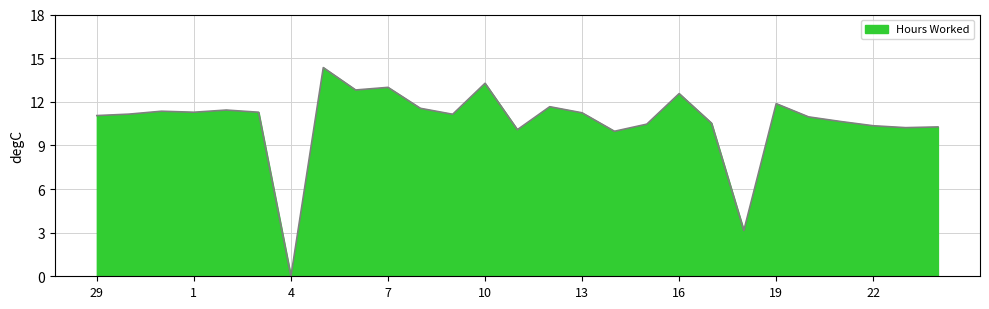

Reading left to right, extract all data points from this chart.

29=11.1	30=11.2	31=11.3	1=11.3	2=11.4	3=11.3	4=0.0	5=14.3	6=12.8	7=13.0	8=11.6	9=11.1	10=13.3	11=10.1	12=11.7	13=11.2	14=10.0	15=10.5	16=12.6	17=10.5	18=3.1	19=11.9	20=11.0	21=10.6	22=10.3	23=10.2	24=10.3